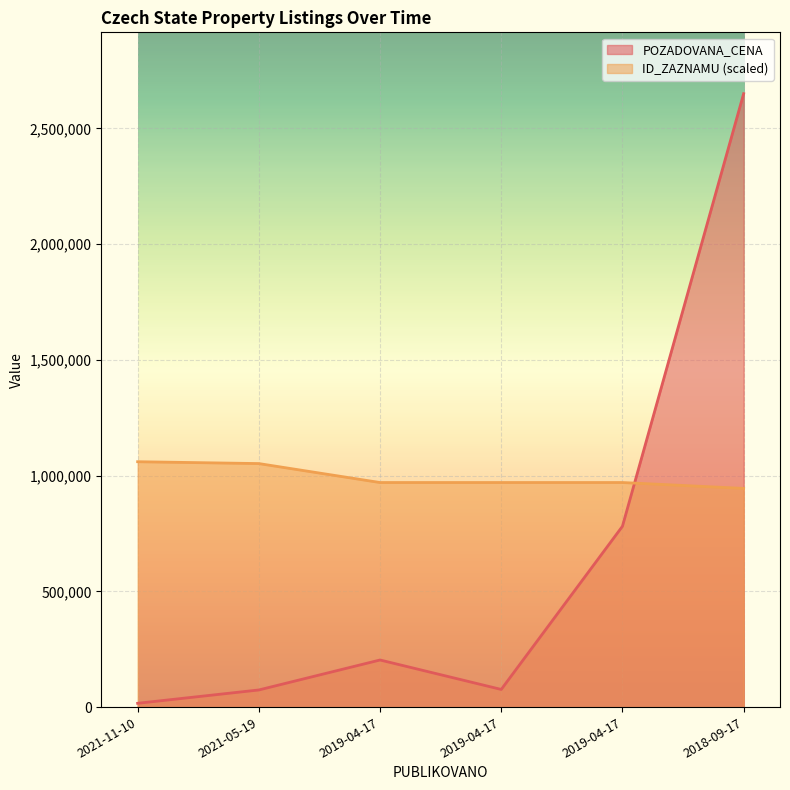

Where is ID_ZAZNAMU nearest to the value 1002399?

2019-04-17